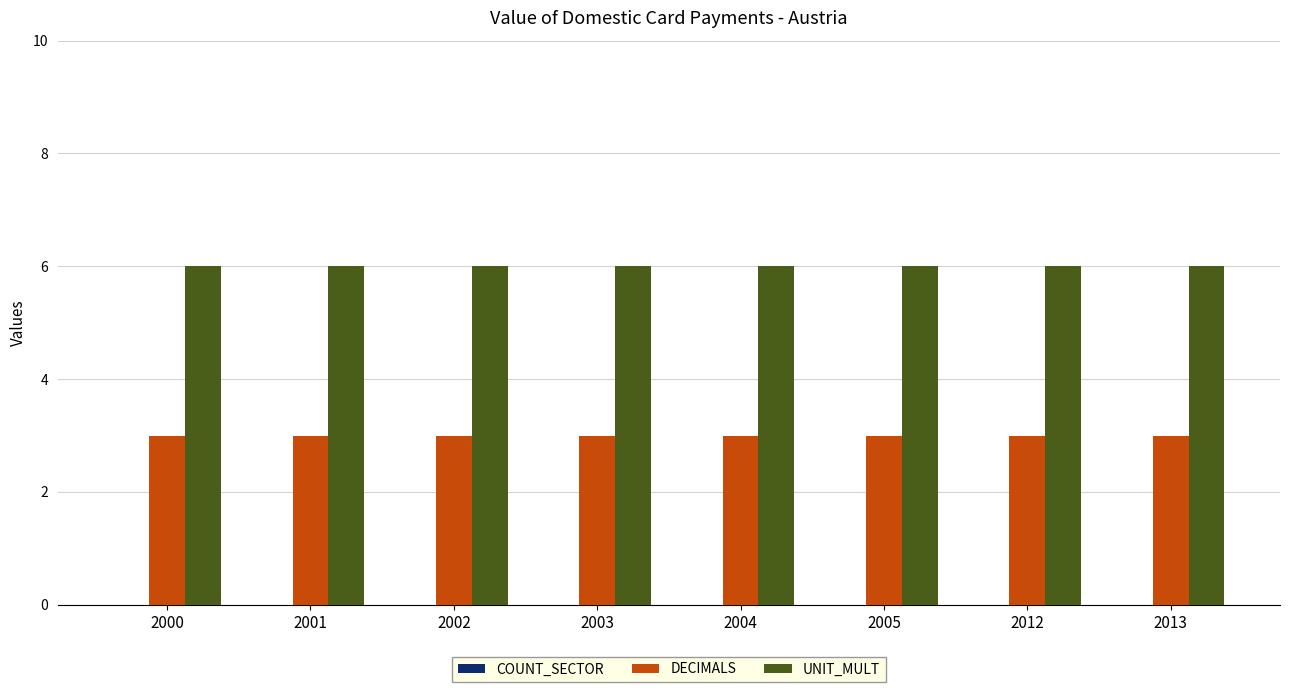

What is the smallest value displayed?

3